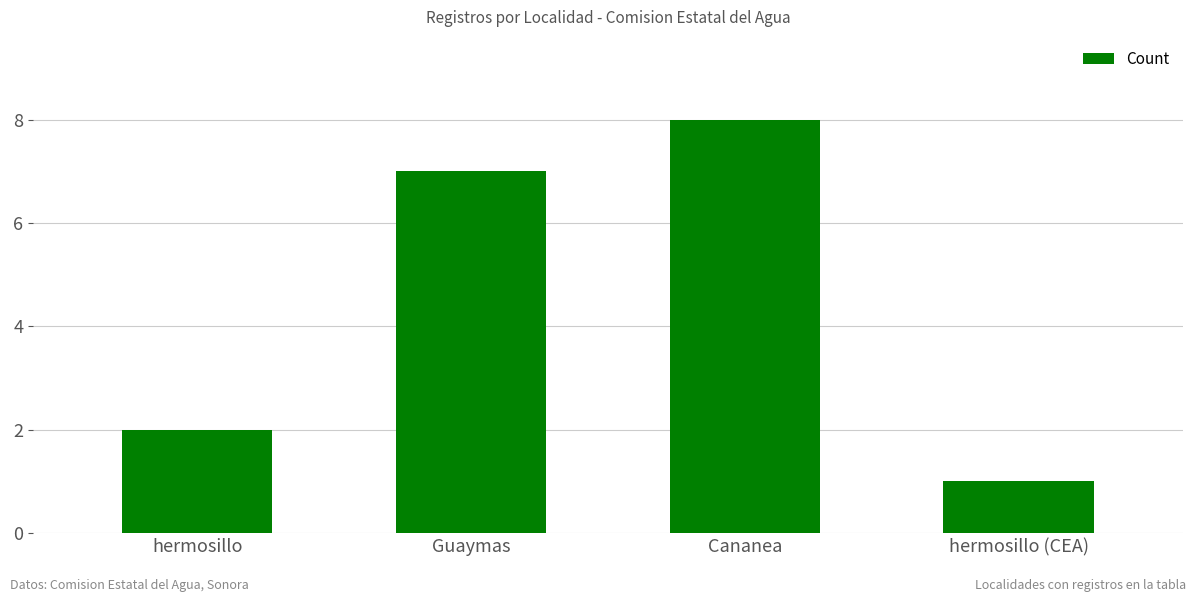

Does the chart contain stacked bars?

No